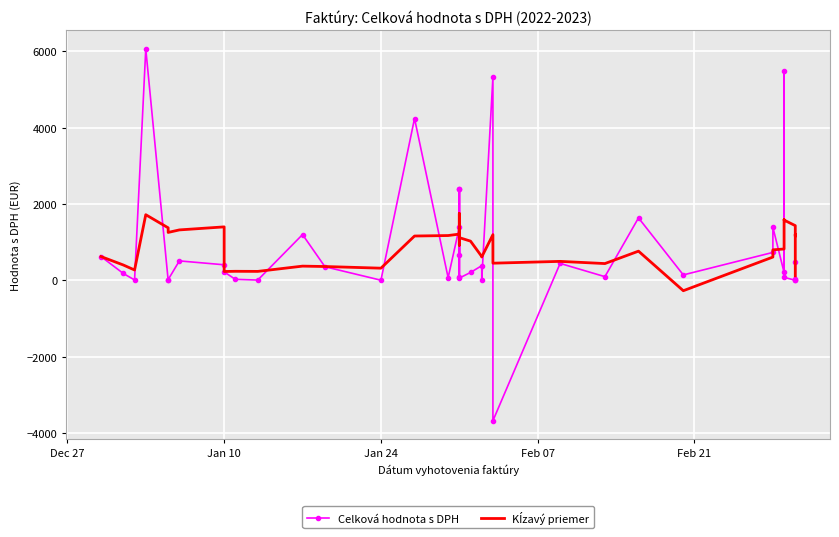

How many data points in Celková hodnota s DPH are less than 221?

20